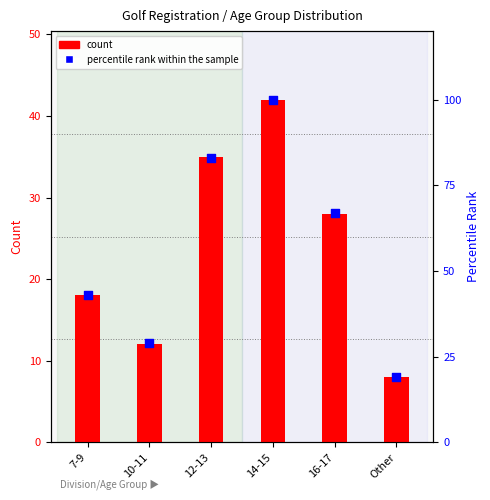

Is the value of percentile rank within the sample at 16-17 greater than the value of count at 7-9?

Yes